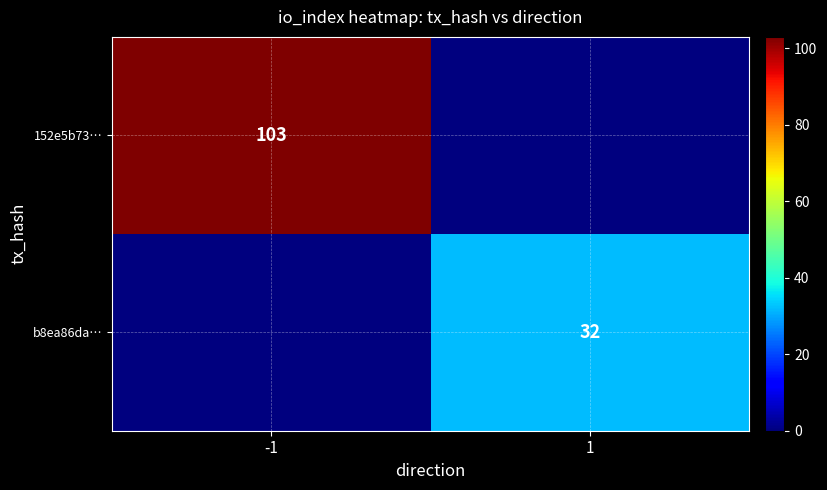

The 152e5b73… series shows 64 at -1. True or false?

False